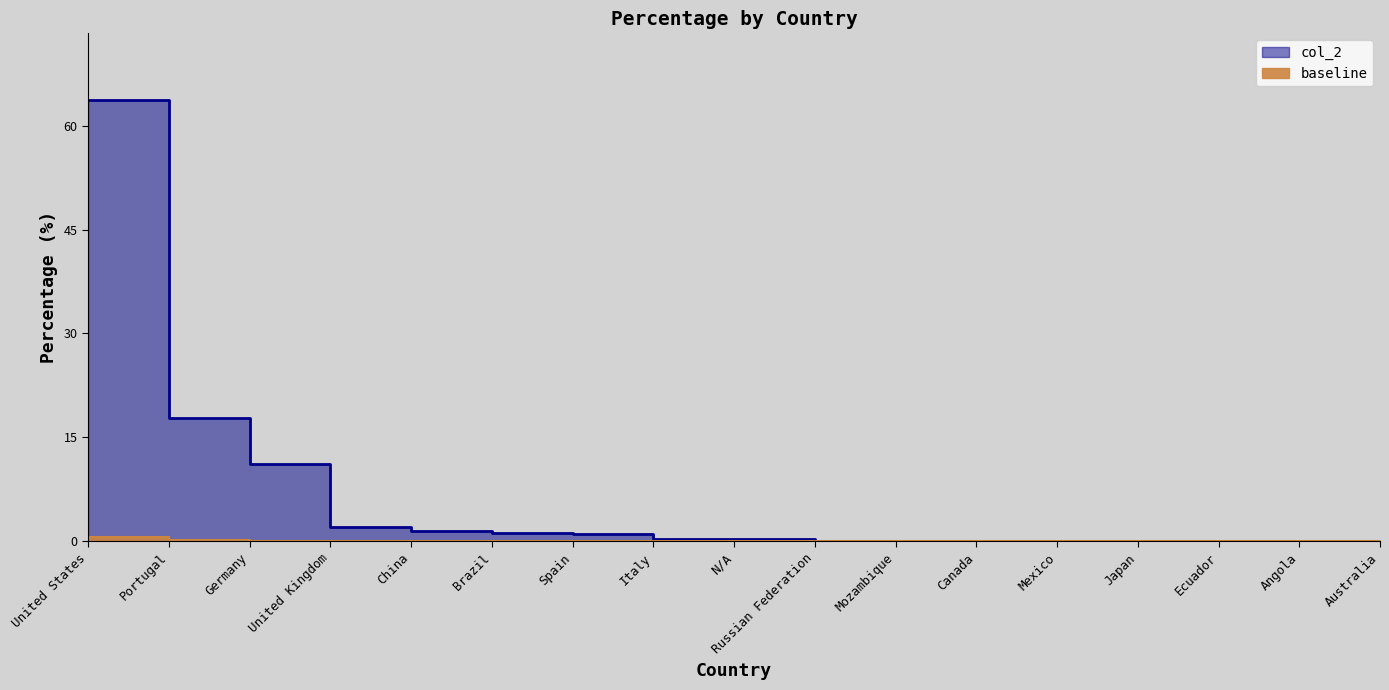

What is the label of the 13th point from the right?

China